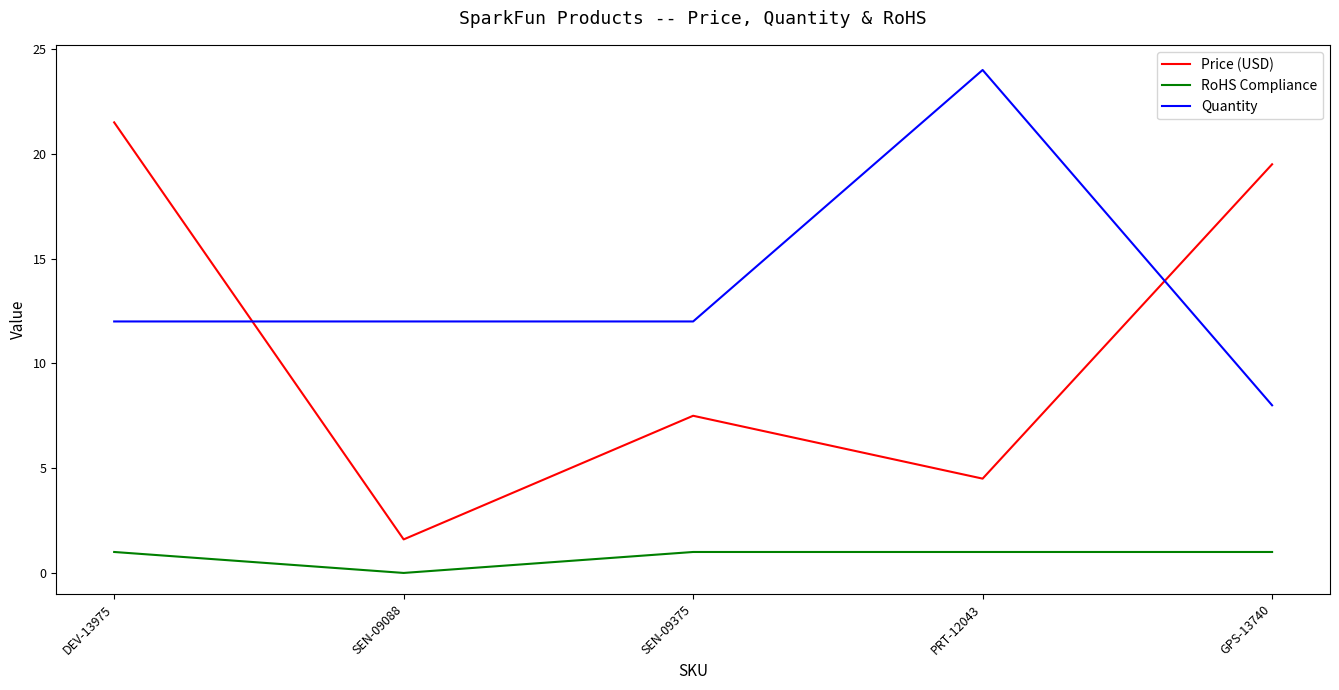

What is the total value across all series at SEN-09375?

20.5